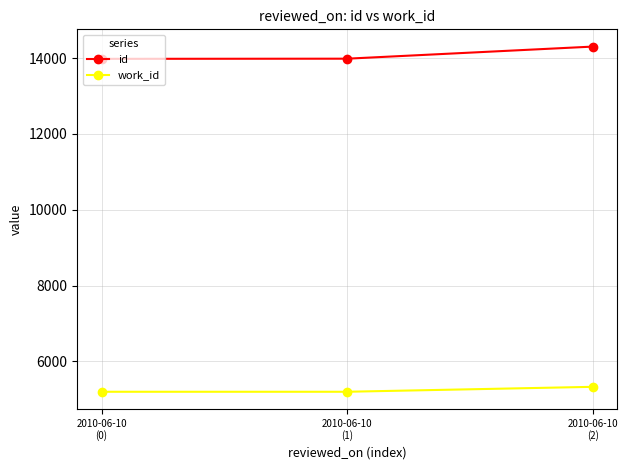

Read the id value at 2010-06-10
(2), to the nearest 50.

14300